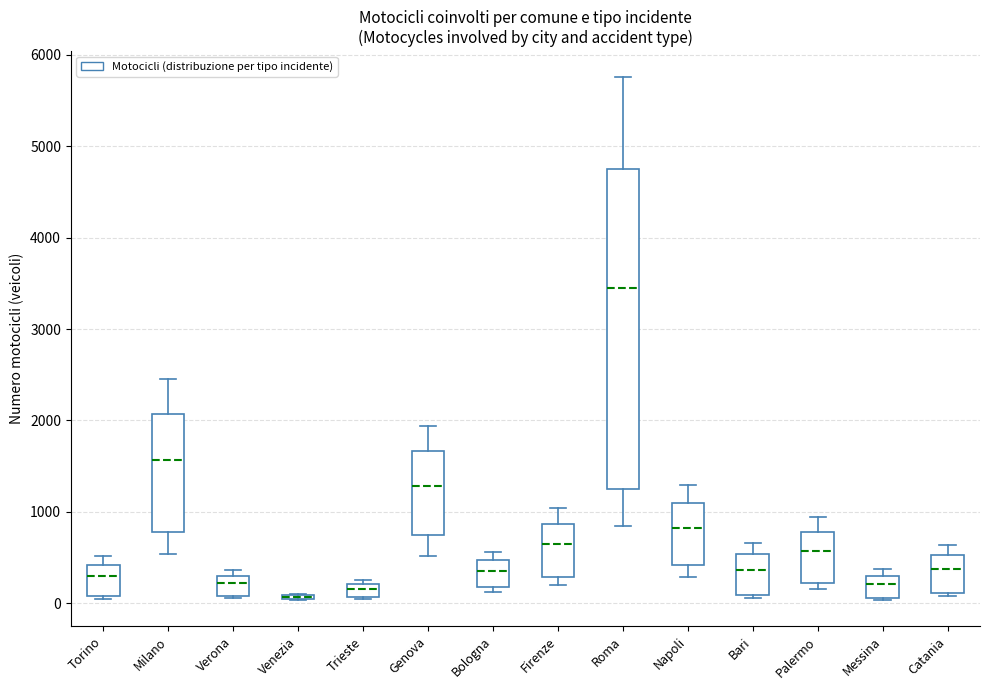

Comparing the boxes themselves (not the whiskers), which one is the tallest?

Roma